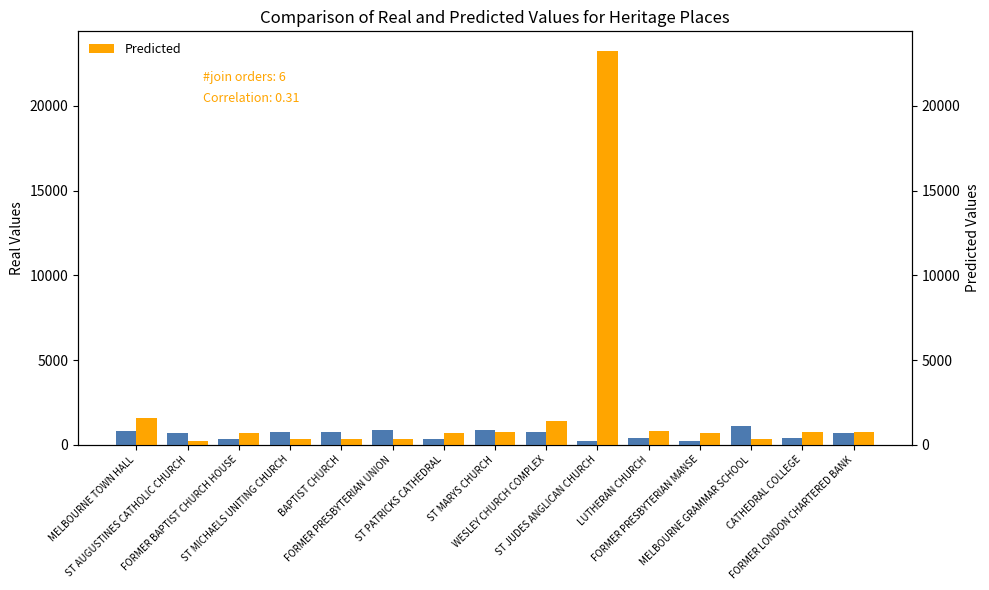

Reading left to right, what are all the values shown in this chart?

Real Values: 813	707	352	721	725	884	355	886	773	226	392	244	1078	408	698
Predicted: 1569	208	697	358	359	360	715	734	1398	23245	813	707	352	721	725